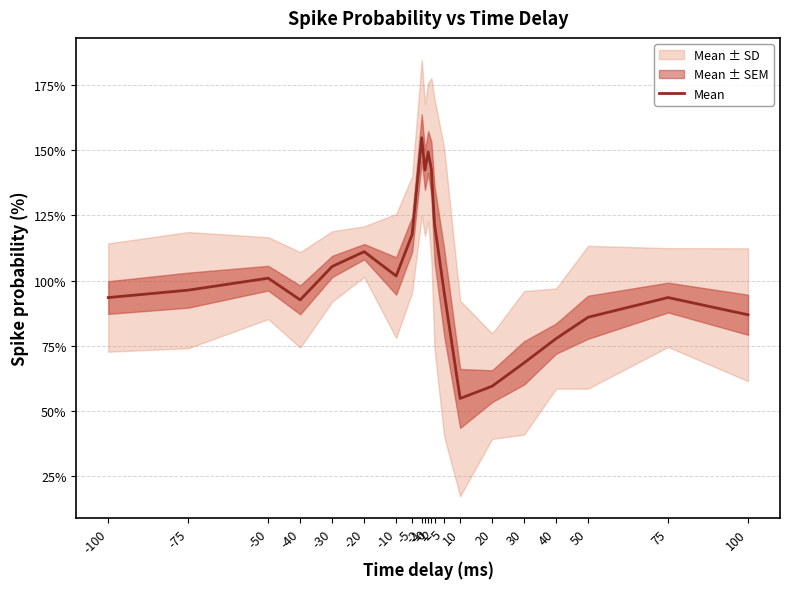

List the labels in order of value, smallest first.

10, 20, 30, 40, 50, 100, -40, -100, 75, 5, -75, -50, -10, -30, -20, -5, 2, -1, 1, 0, -2